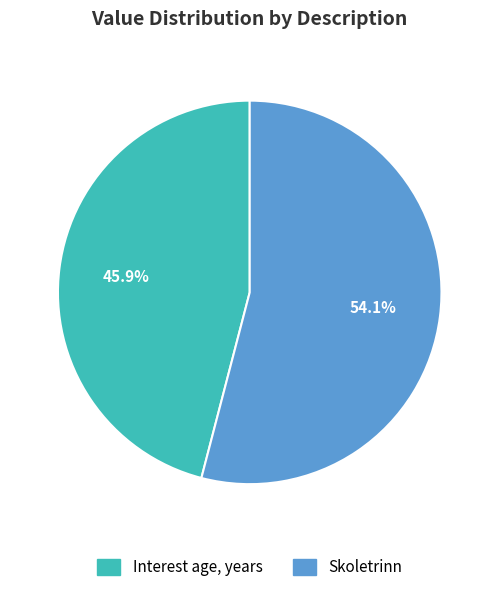

Is the sum of Interest age, years and Skoletrinn greater than half?

Yes